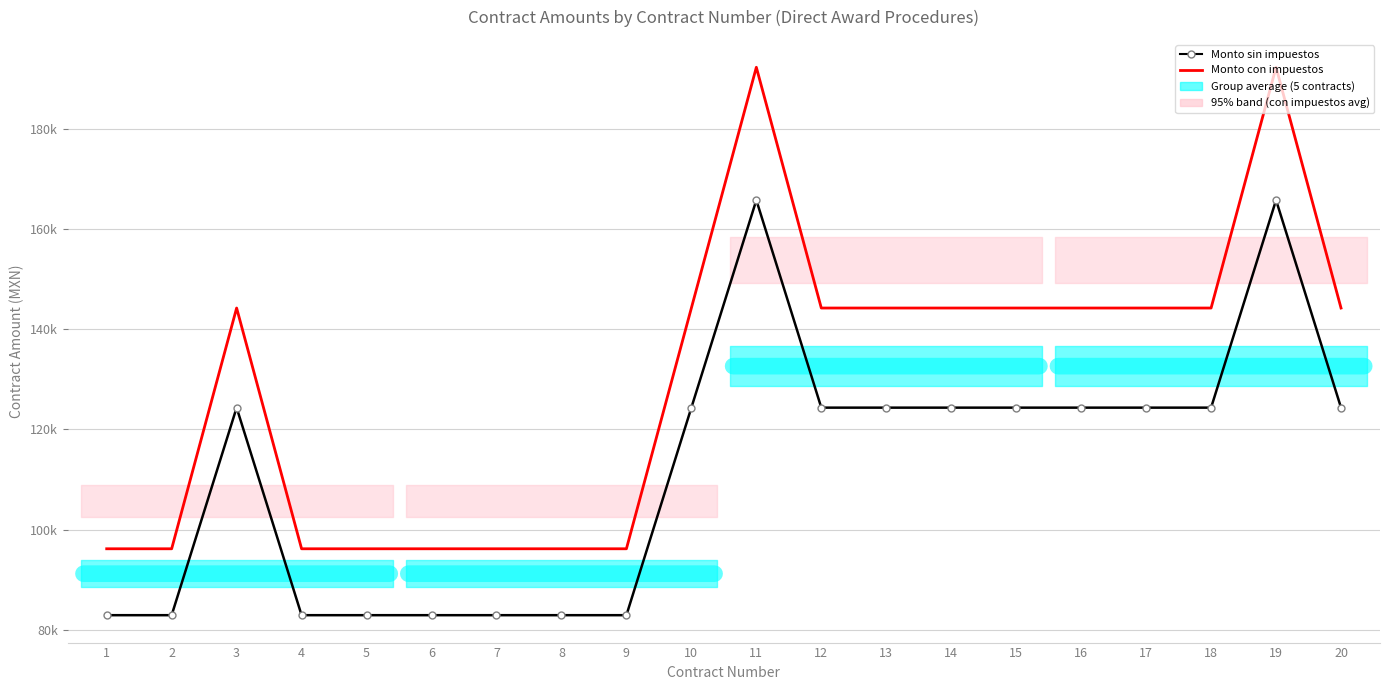

Which series has the largest range (max minus min)?

Monto con impuestos